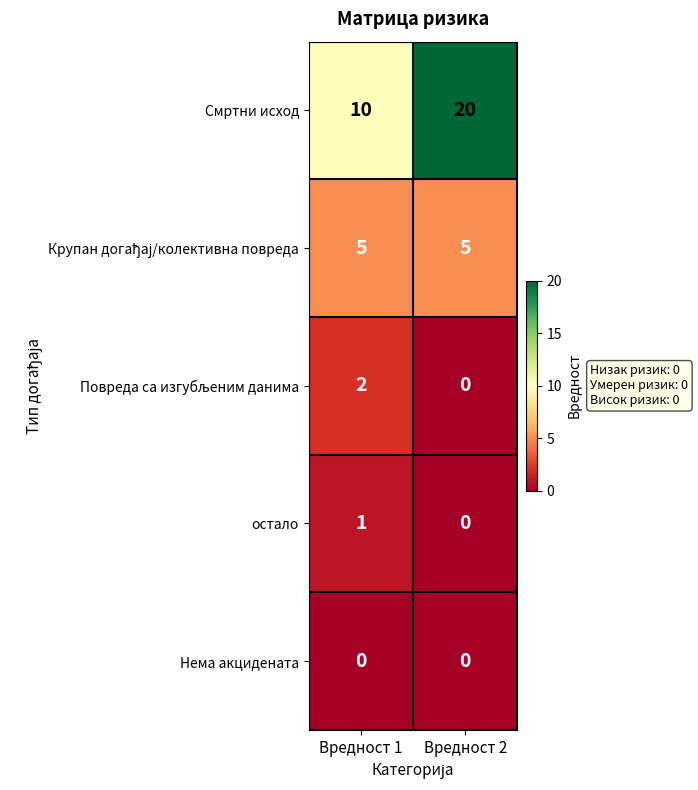

What is the sum of all Смртни исход values?

30